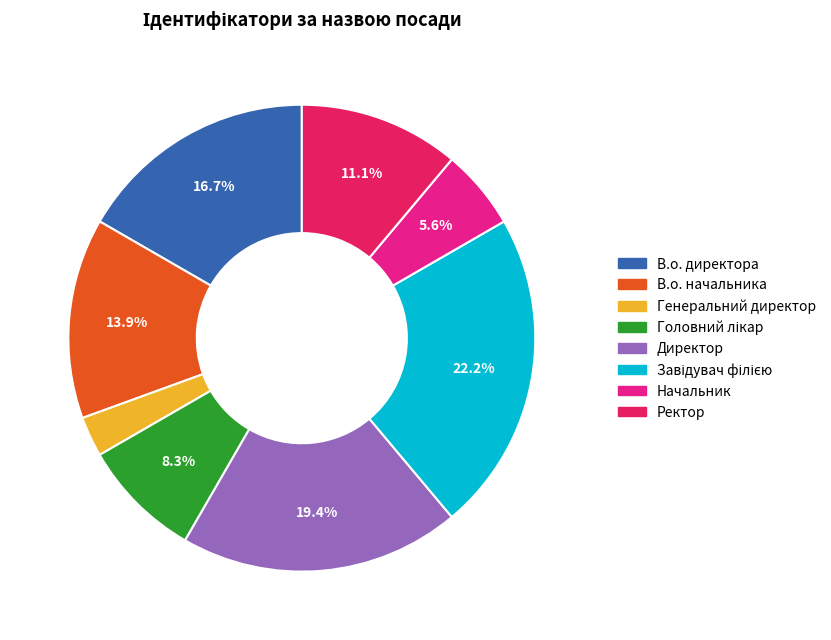

Is there a majority slice in this chart?

No